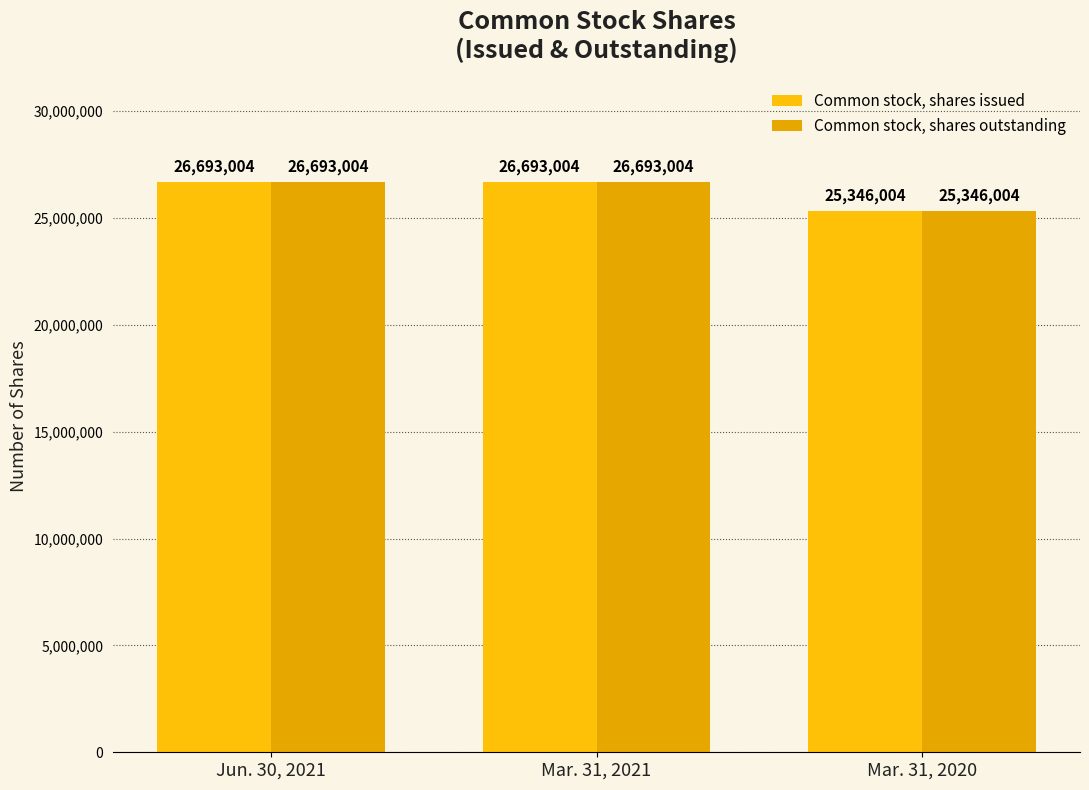

List the labels in order of Common stock, shares issued value, largest first.

Jun. 30, 2021, Mar. 31, 2021, Mar. 31, 2020